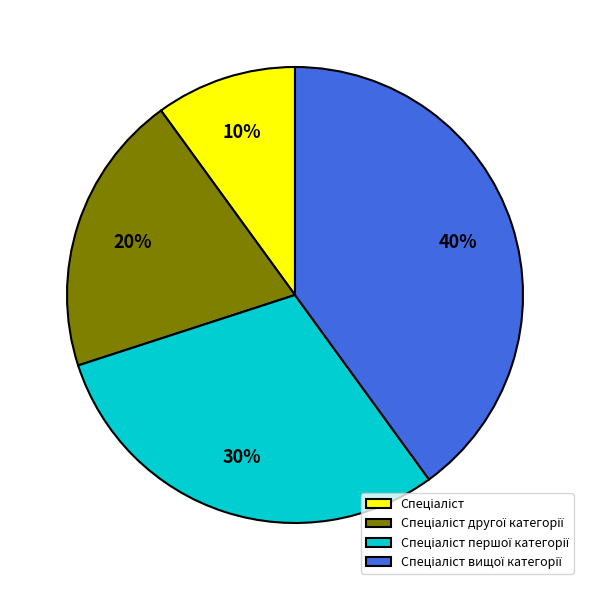

To the nearest percent, what is the difference between the largest and smallest slice percentages?

30%